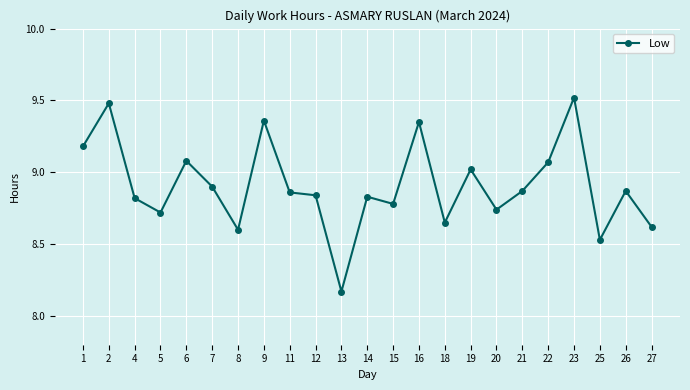

True or false: the data has more than 0 interior local peaks.

True